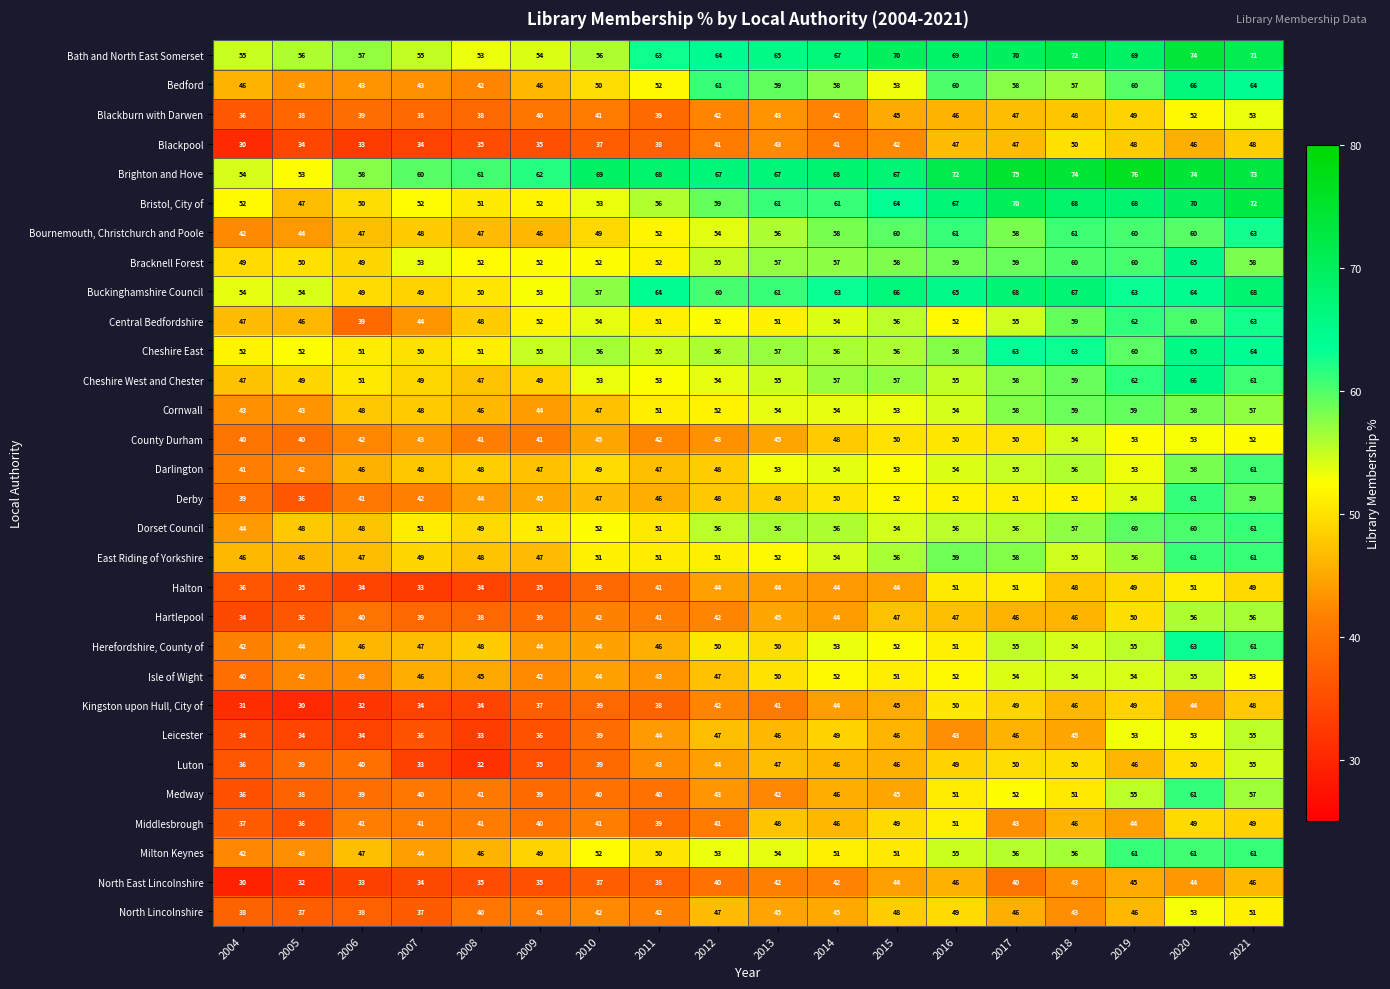

Which series has the largest total across all categories?

Brighton and Hove